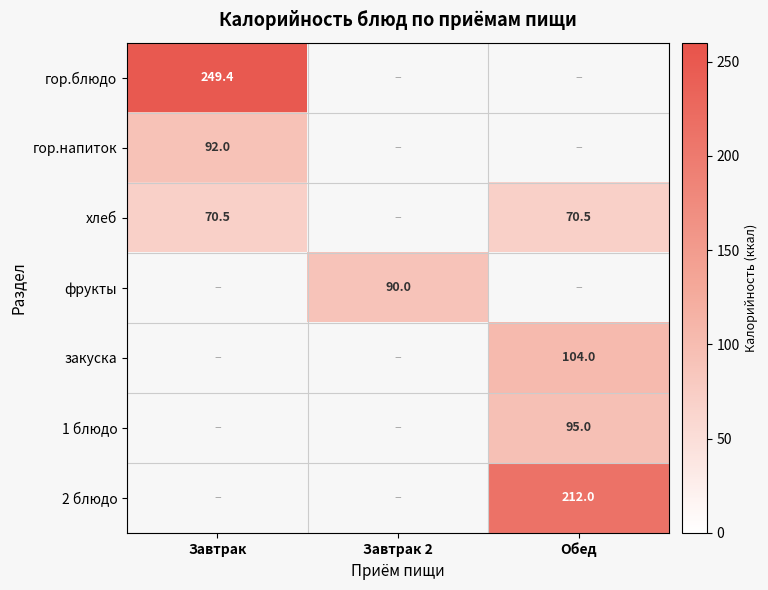

Is it true that хлеб equals 35.6 at Завтрак?

False